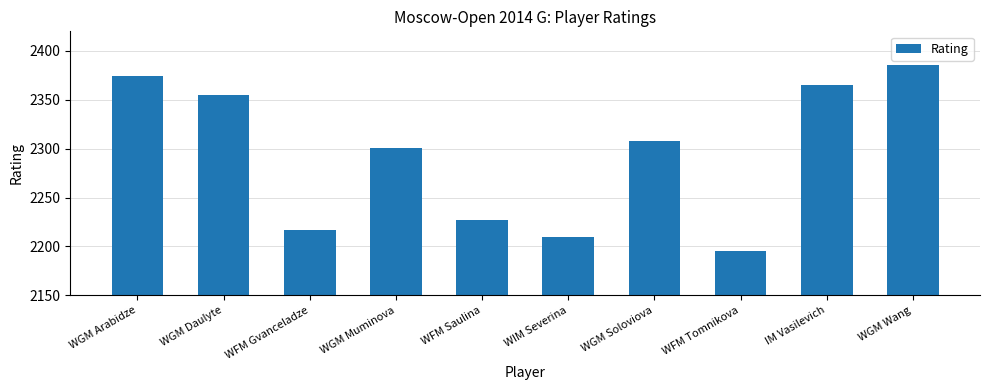

What is the greatest value displayed?

2386